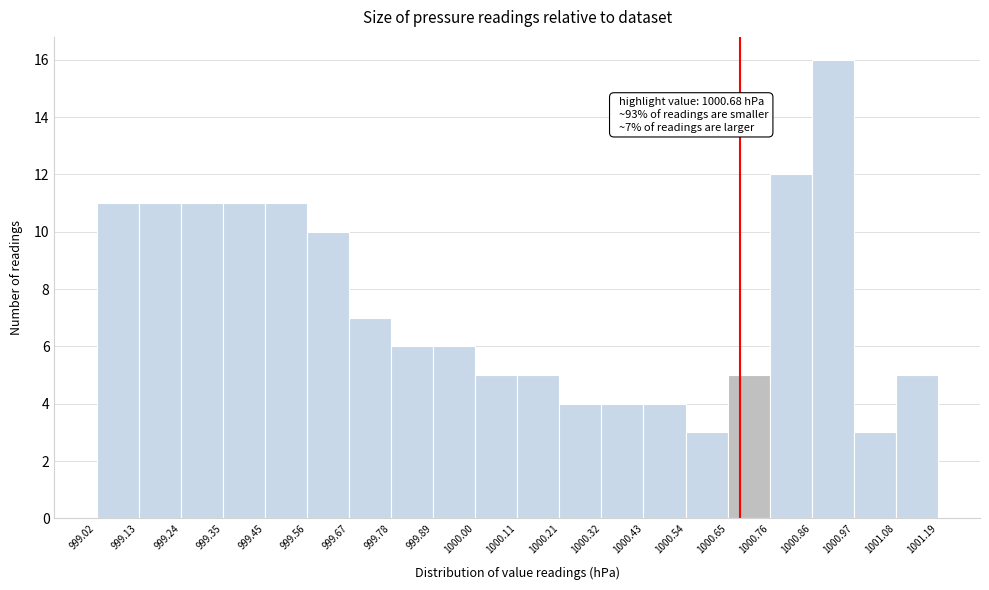

Which range on the x-axis has the tallest bar?

1000.86 to 1000.97